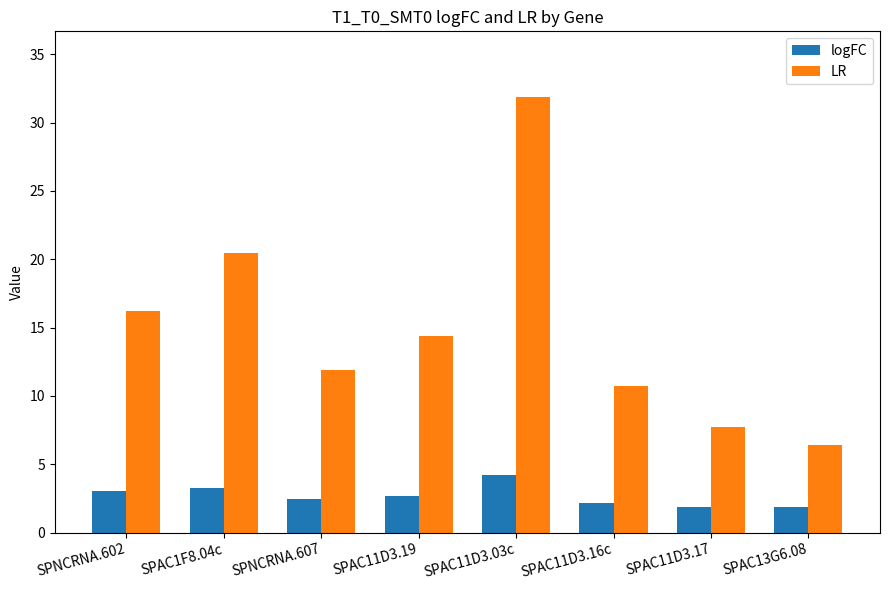

The value of LR at SPAC11D3.19 is 14.4. True or false?

True